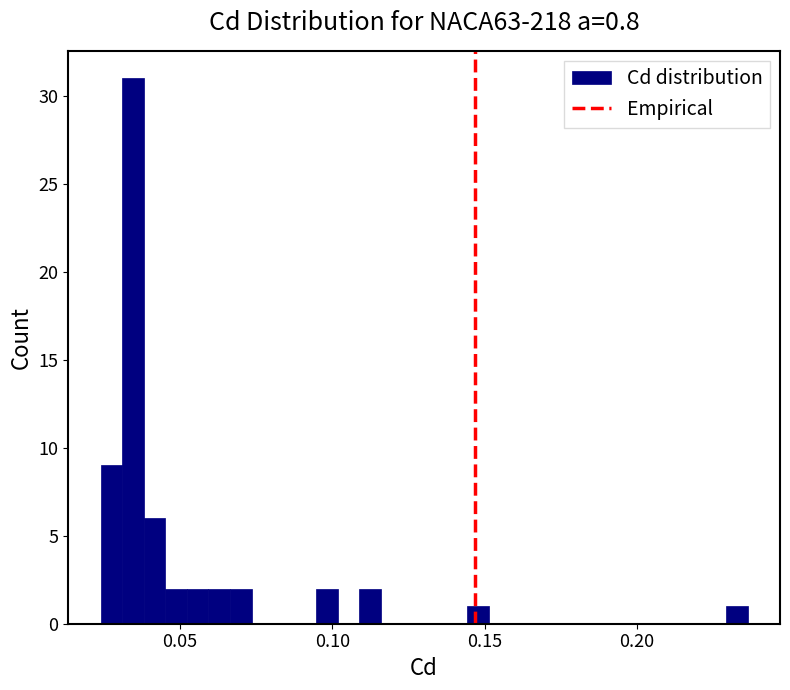

Around what value on the x-axis is the tallest bar? Give the approximate position of its centre, as read against the axis.

0.035